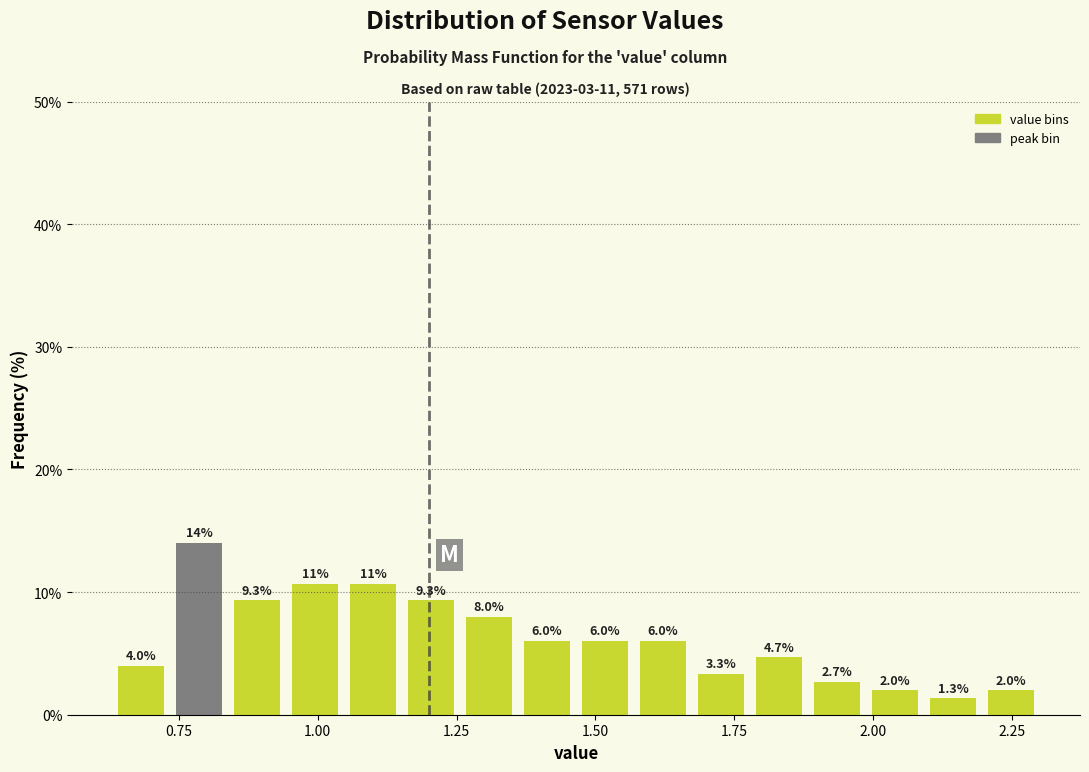

Read against the x-axis, roughly where is the centre of the tallest bar?

0.80